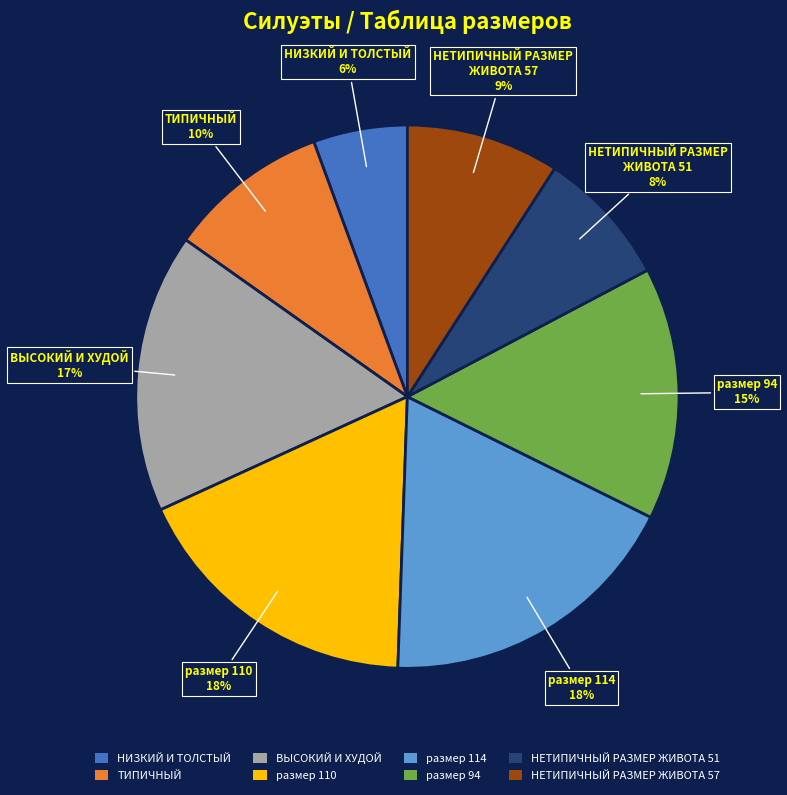

Is the sum of НЕТИПИЧНЫЙ РАЗМЕР ЖИВОТА 51 and размер 114 greater than half?

No